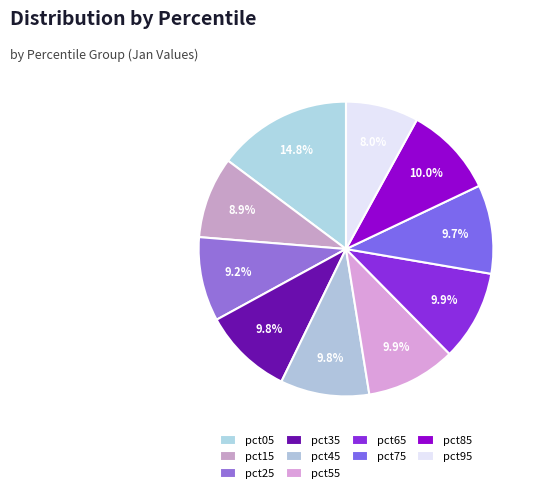

How many segments does this pie chart have?

10